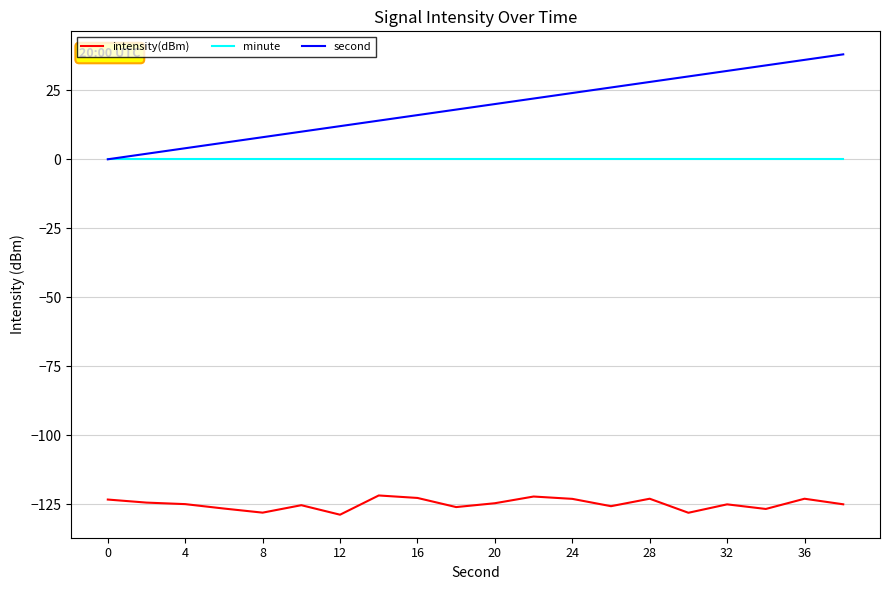

What are all the series names shown in the legend?

intensity(dBm), minute, second